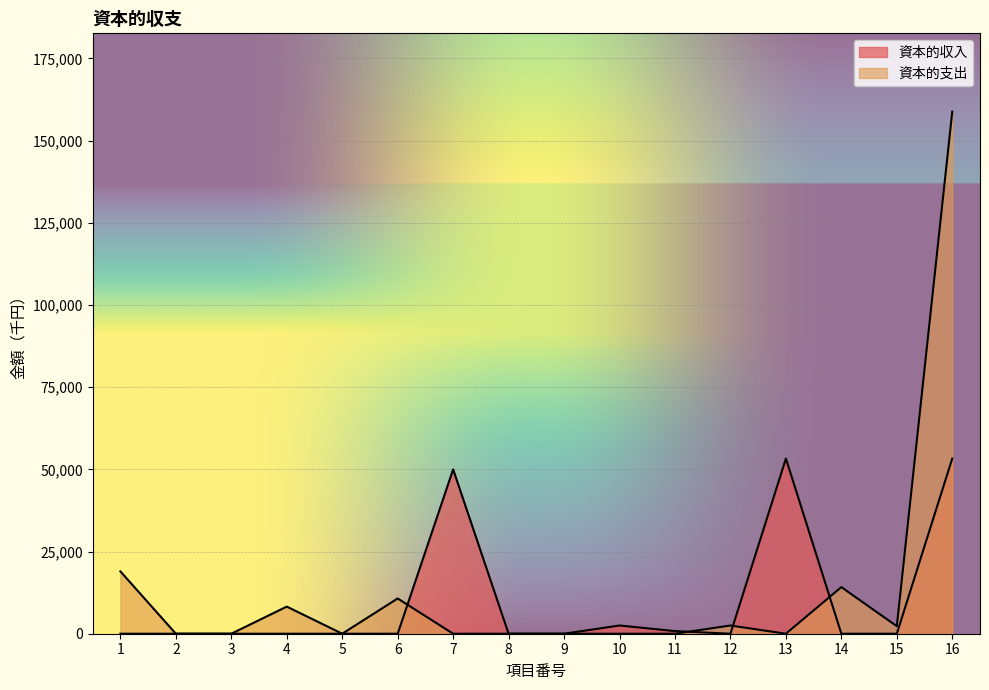

After their last crossing, which series has the higher values: 資本的支出 or 資本的収入?

資本的支出